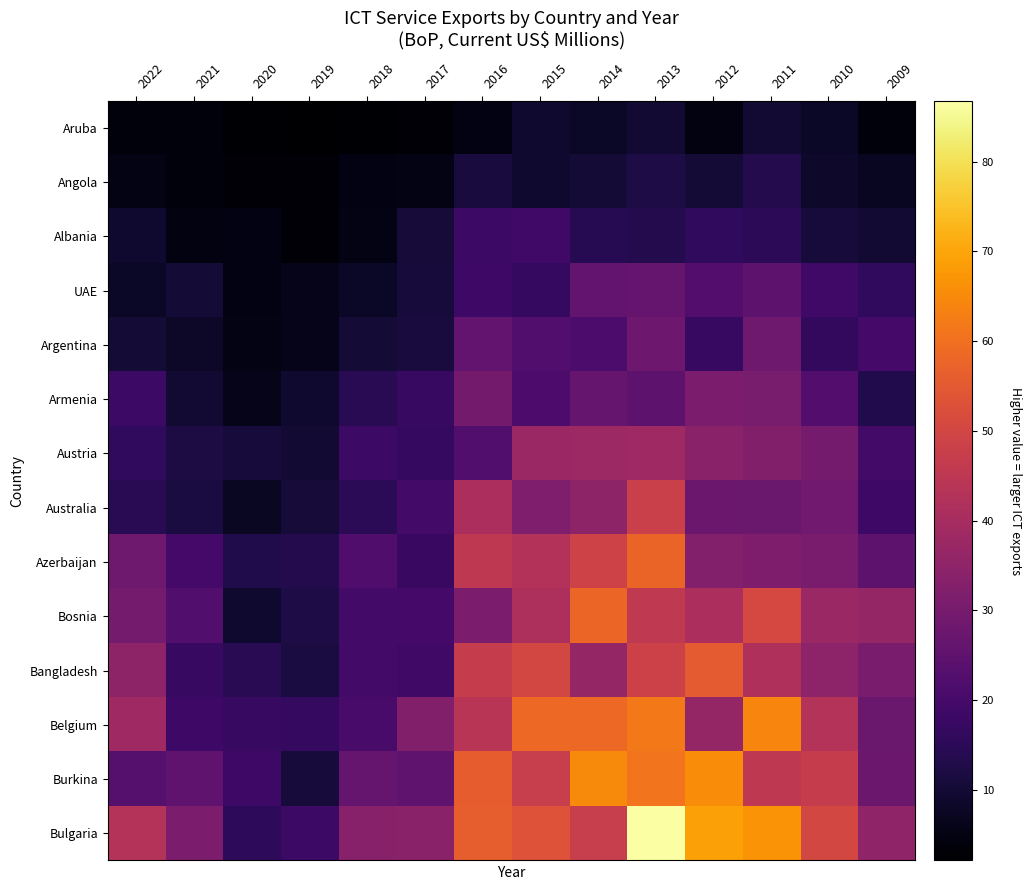

Reading left to right, what are all the values shown in this chart?

Aruba: 2022=3.8	2021=3.9	2020=2.5	2019=2.1	2018=2.7	2017=3.1	2016=4.9	2015=9.2	2014=8.0	2013=9.5	2012=4.8	2011=9.5	2010=8.0	2009=3.9
Angola: 2022=5.2	2021=3.9	2020=3.0	2019=3.2	2018=5.1	2017=5.4	2016=11.1	2015=9.2	2014=10.3	2013=12.1	2012=10.2	2011=13.6	2010=8.6	2009=7.4
Albania: 2022=9.2	2021=4.7	2020=4.9	2019=3.4	2018=5.3	2017=10.6	2016=18.0	2015=19.0	2014=14.1	2013=13.6	2012=15.8	2011=15.2	2010=11.0	2009=9.9
UAE: 2022=8.0	2021=10.2	2020=5.0	2019=5.9	2018=8.1	2017=10.7	2016=18.3	2015=16.4	2014=25.9	2013=26.4	2012=22.7	2011=24.7	2010=19.0	2009=15.8
Argentina: 2022=10.1	2021=8.1	2020=5.1	2019=5.8	2018=10.3	2017=11.1	2016=25.8	2015=22.4	2014=21.2	2013=28.1	2012=17.0	2011=28.6	2010=16.2	2009=19.7
Armenia: 2022=18.3	2021=9.5	2020=5.8	2019=9.1	2018=14.5	2017=17.1	2016=29.4	2015=21.4	2014=26.3	2013=24.7	2012=31.0	2011=30.5	2010=22.9	2009=13.2
Austria: 2022=16.0	2021=12.0	2020=10.8	2019=9.5	2018=18.2	2017=17.0	2016=22.4	2015=37.3	2014=38.1	2013=38.2	2012=34.0	2011=32.4	2010=29.6	2009=19.6
Australia: 2022=14.6	2021=11.5	2020=7.7	2019=10.7	2018=14.9	2017=19.6	2016=40.8	2015=31.7	2014=35.2	2013=48.0	2012=27.6	2011=27.4	2010=28.8	2009=18.4
Azerbaijan: 2022=28.5	2021=19.9	2020=12.9	2019=13.5	2018=22.0	2017=17.6	2016=45.1	2015=42.5	2014=49.1	2013=57.4	2012=32.8	2011=31.4	2010=30.8	2009=24.7
Bosnia: 2022=29.8	2021=22.5	2020=9.3	2019=12.2	2018=19.5	2017=19.9	2016=31.1	2015=41.3	2014=57.8	2013=45.7	2012=41.0	2011=50.6	2010=37.2	2009=36.5
Bangladesh: 2022=34.9	2021=17.2	2020=14.4	2019=11.7	2018=19.5	2017=18.9	2016=46.9	2015=50.1	2014=36.5	2013=48.4	2012=55.1	2011=41.6	2010=34.9	2009=30.9
Belgium: 2022=38.3	2021=18.6	2020=17.2	2019=16.7	2018=20.5	2017=32.3	2016=44.0	2015=58.6	2014=58.5	2013=61.9	2012=36.2	2011=64.3	2010=42.9	2009=27.4
Burkina: 2022=23.1	2021=25.0	2020=18.6	2019=11.0	2018=26.4	2017=25.6	2016=56.0	2015=47.1	2014=65.0	2013=60.9	2012=65.4	2011=45.1	2010=46.9	2009=27.9
Bulgaria: 2022=43.0	2021=31.2	2020=15.4	2019=18.3	2018=33.5	2017=33.9	2016=56.2	2015=53.1	2014=47.3	2013=86.8	2012=68.9	2011=66.8	2010=50.2	2009=35.4